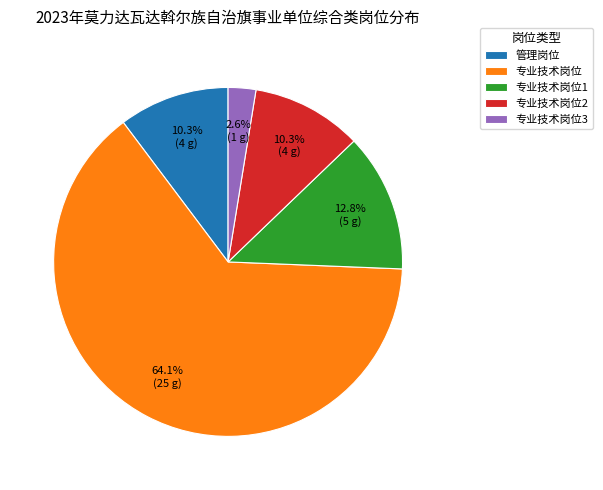

To the nearest percent, what percentage of the pie is 管理岗位?

10%